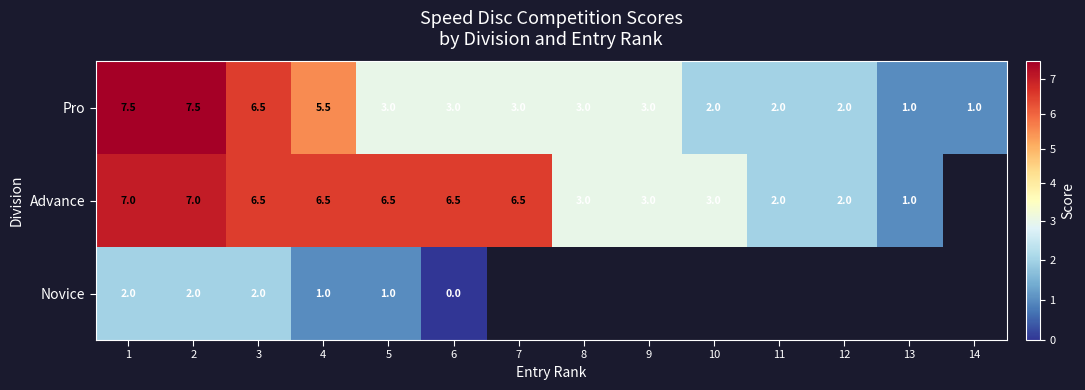

What value does the Pro series have at 8?

3.0